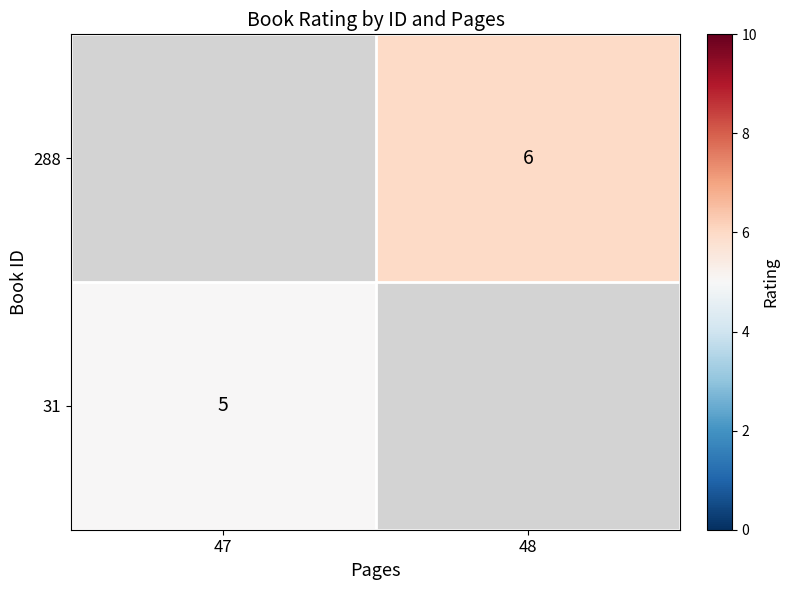

The 288 series shows 1 at 48. True or false?

False